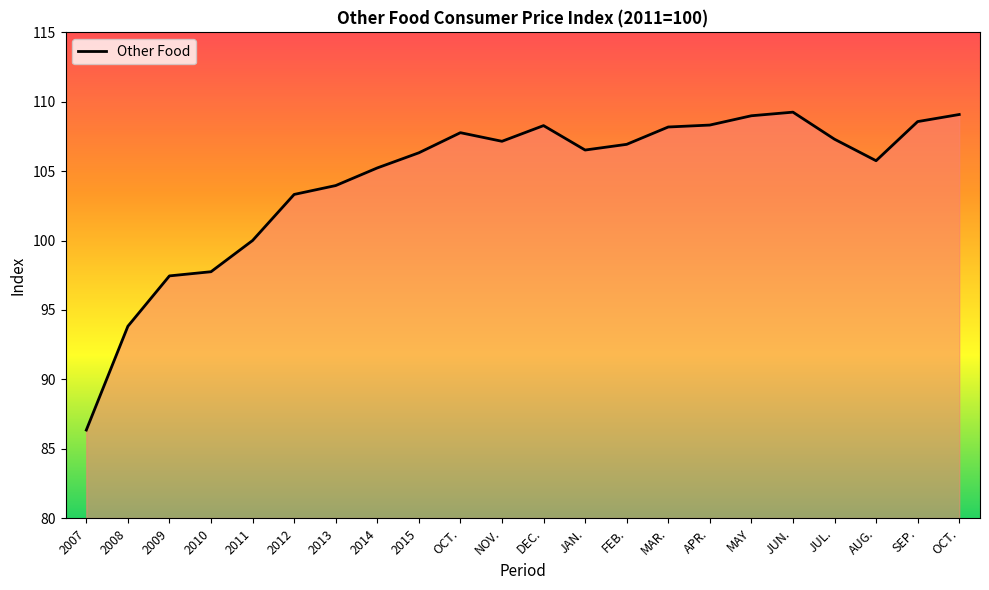

What is the maximum value shown in the chart?

109.2